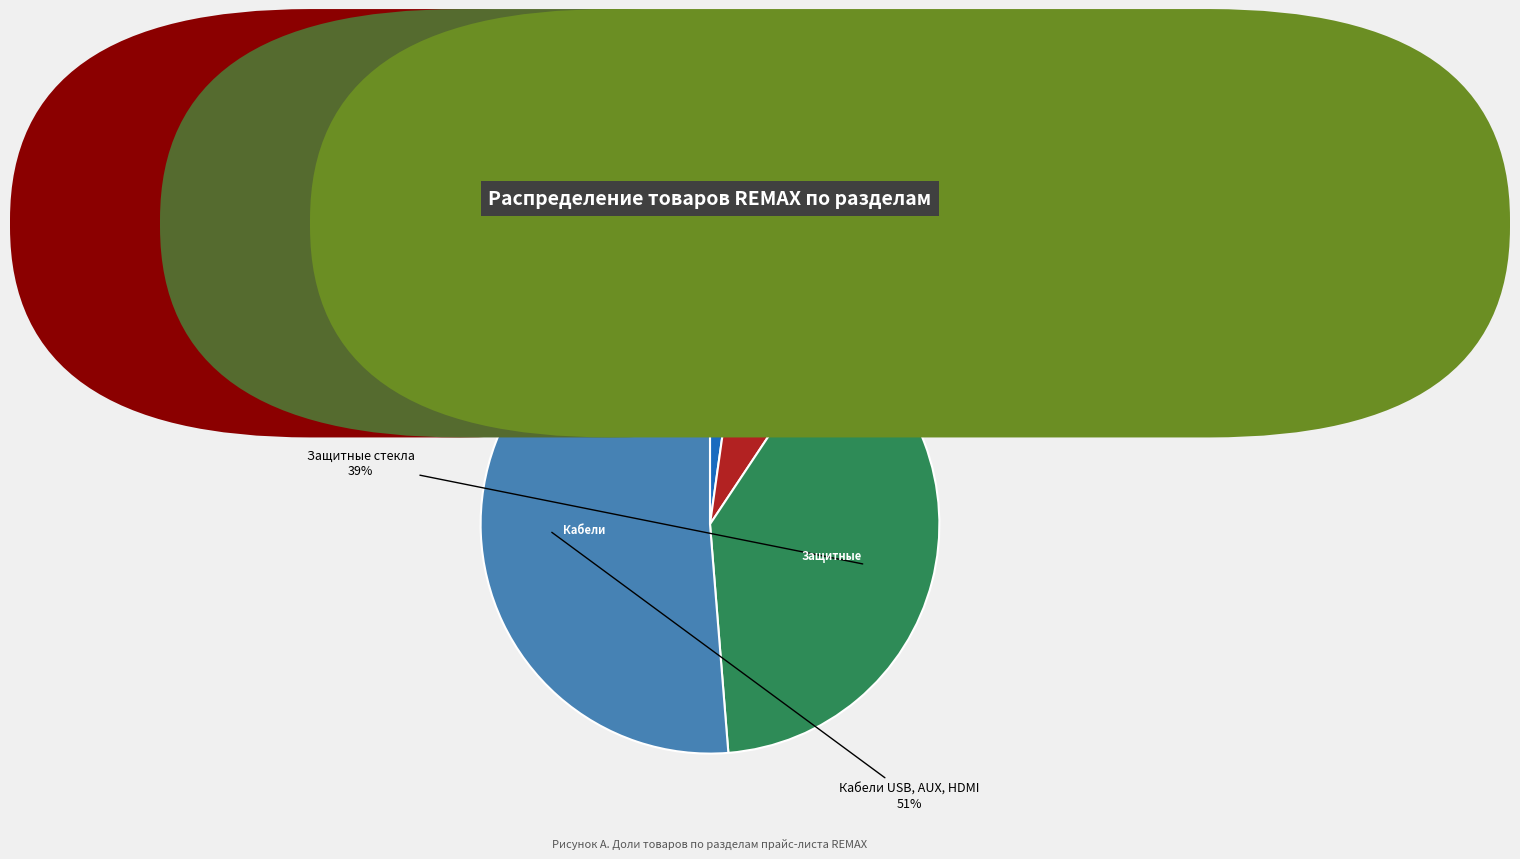

Is there any slice that represents more than half of the pie?

Yes